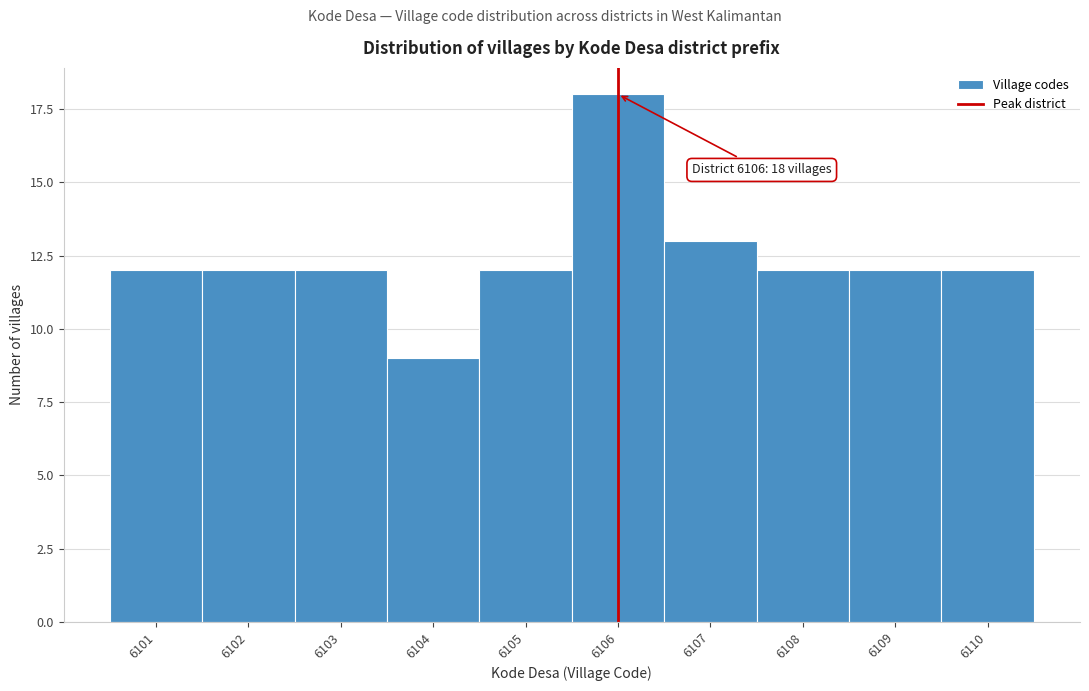

Reading left to right, extract all data points from this chart.

12	12	12	9	12	18	13	12	12	12